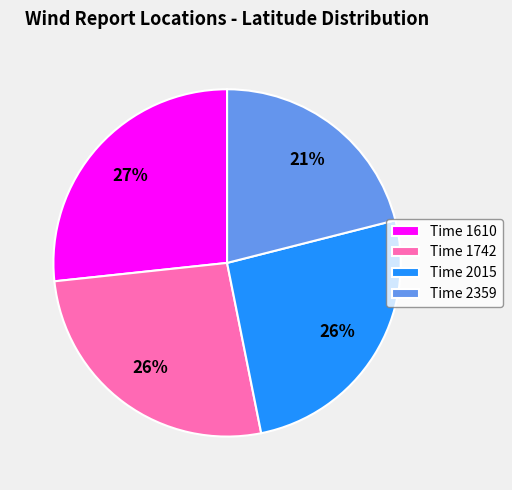

Is the sum of Time 1610 and Time 1742 greater than half?

Yes